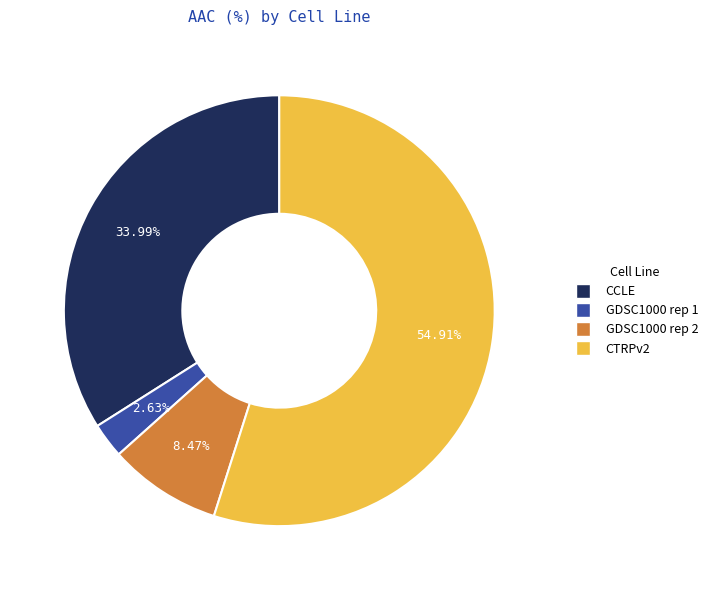

Which slice is the largest?

CTRPv2